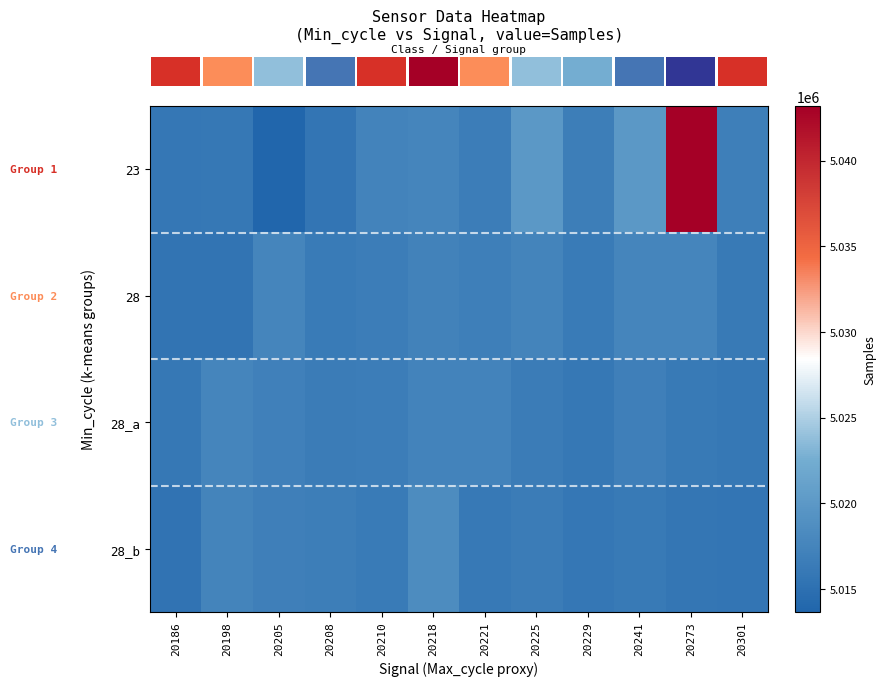

What is the spread (max minus min) of values at 20210?

1004